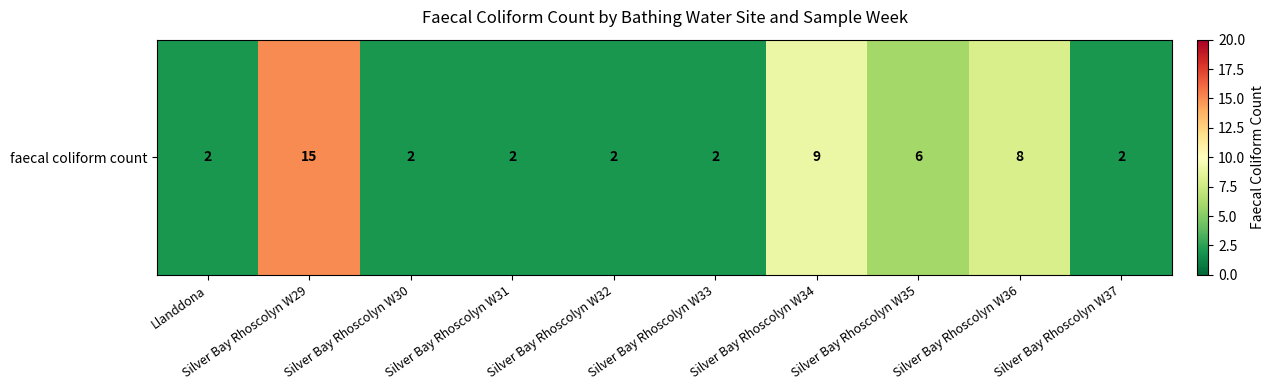

The value at Silver Bay Rhoscolyn W34 is 5. True or false?

False